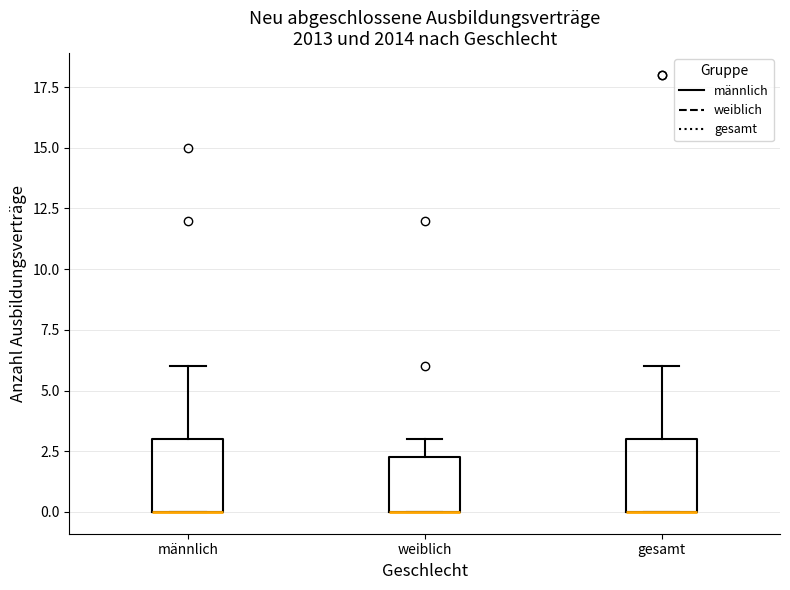

Reading left to right, transcribe this box plot: for each box, give where its median line is, the range the box spans, and where its two whiskers end, as read against the y-axis. The values are not printed on the chart, so give them approximately, as read against the axis.

männlich: median 0.0 (drawn on the box's lower edge), box 0.0 to 3.0, whiskers 0.0 to 6.0
weiblich: median 0.0 (drawn on the box's lower edge), box 0.0 to 2.5, whiskers 0.0 to 3.0
gesamt: median 0.0 (drawn on the box's lower edge), box 0.0 to 3.0, whiskers 0.0 to 6.0